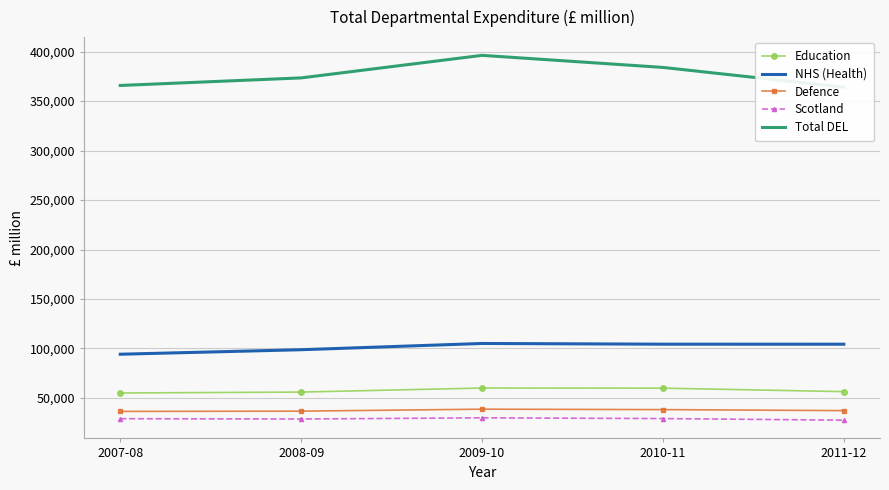

Where is the first local maximum for Defence?

2009-10